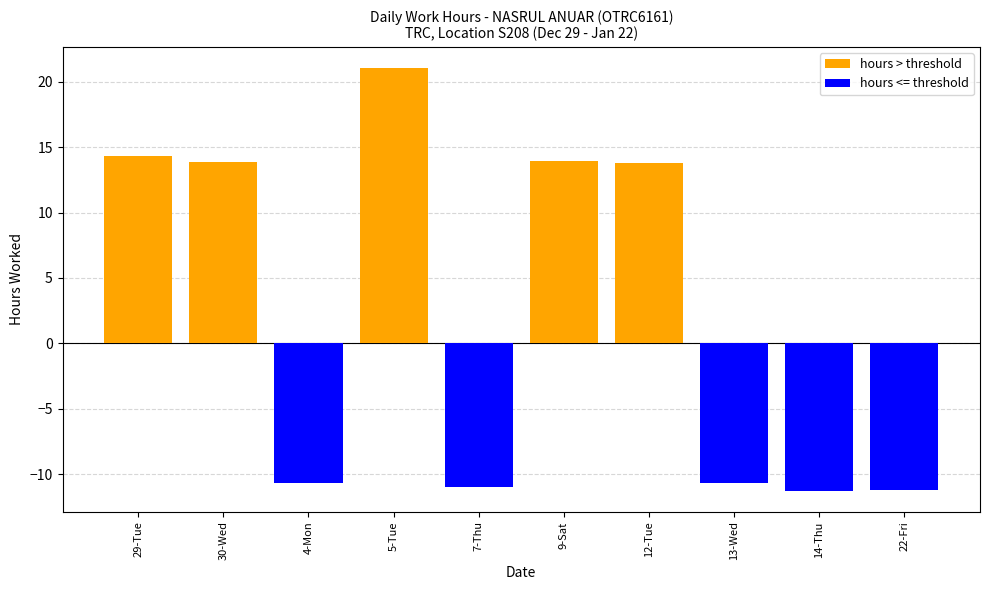

At which category is the sum across all series the highest?

5-Tue